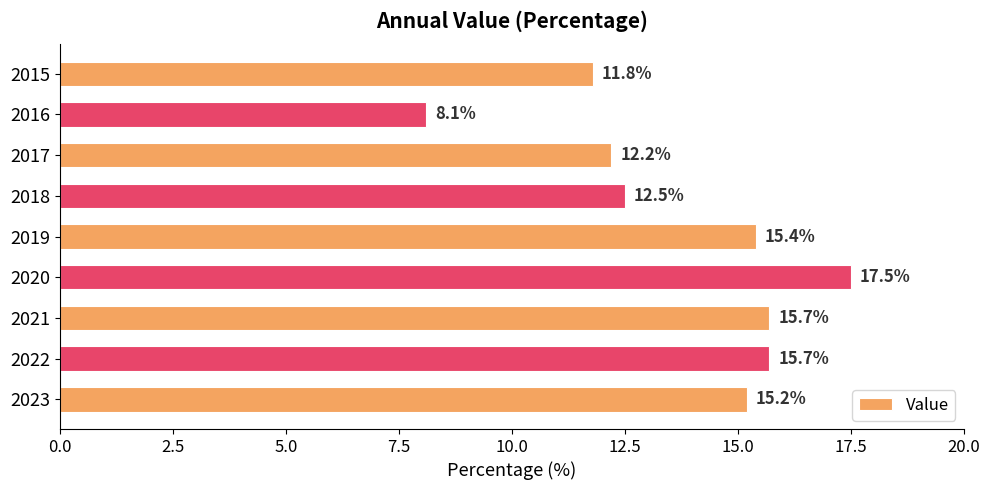

The value at 2015 is 7.1. True or false?

False